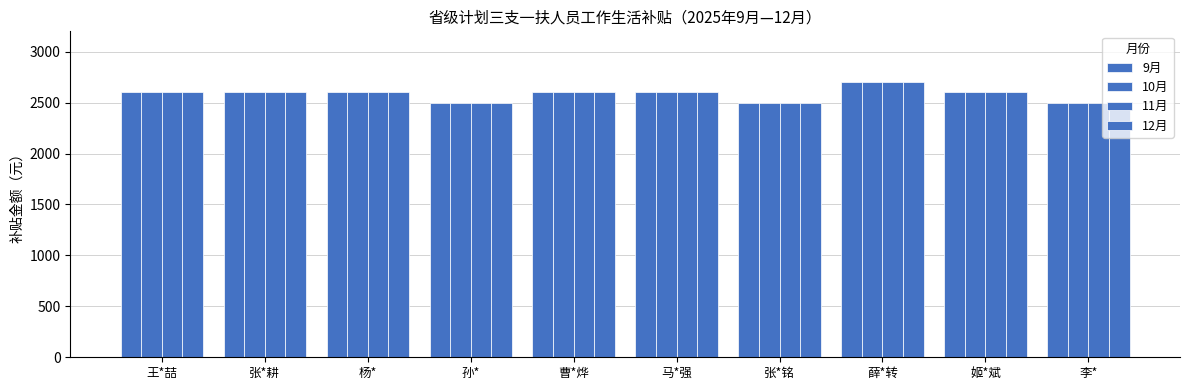

Rank the series at 张*铭 from highest to lowest value.

9月, 10月, 11月, 12月